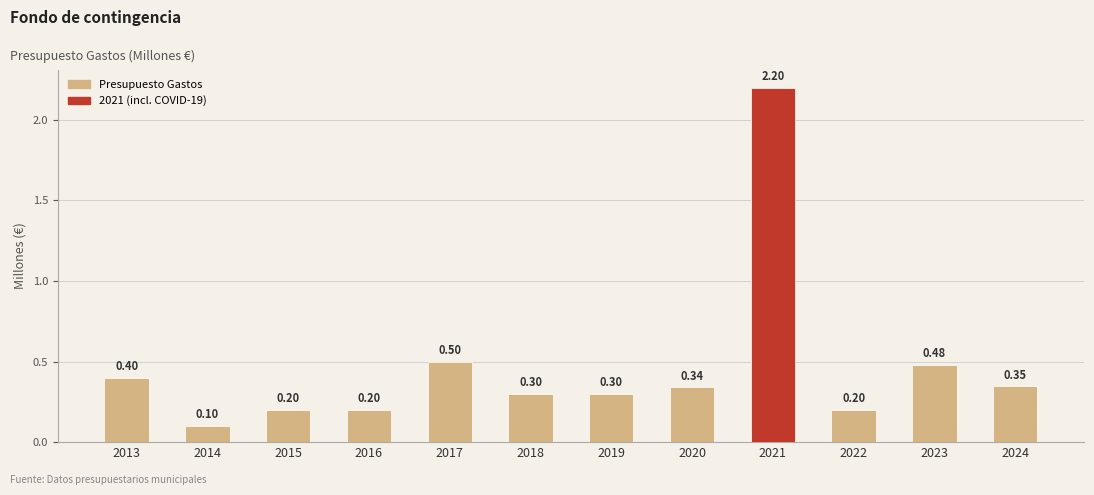

What is the smallest value displayed?

0.1